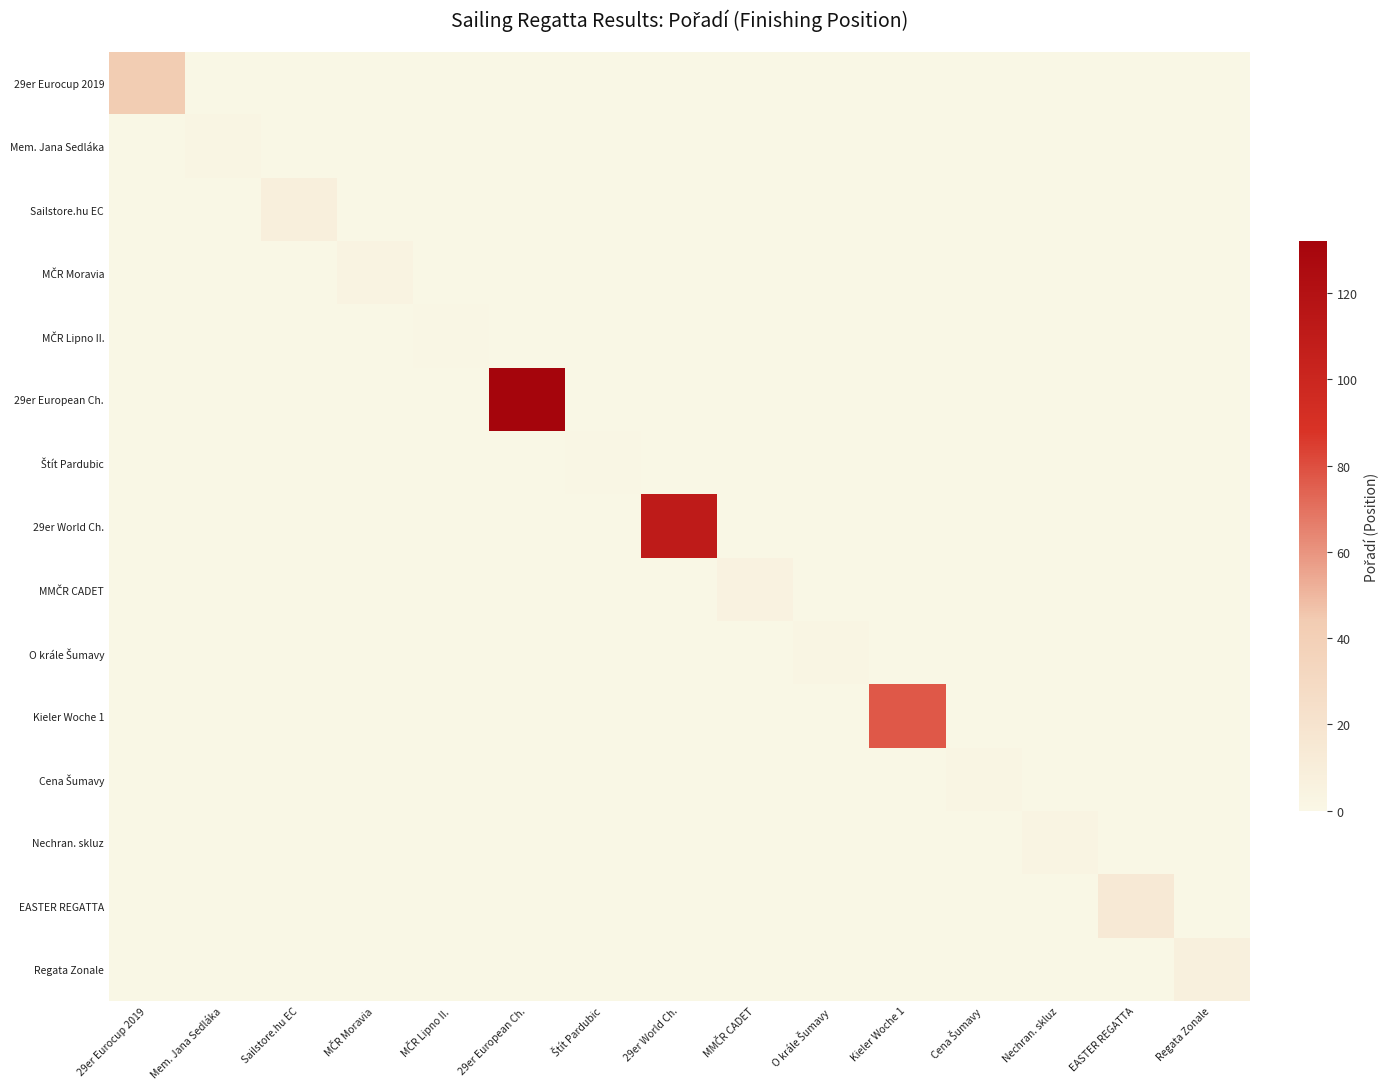

Which series has the largest total across all categories?

29er European Ch.